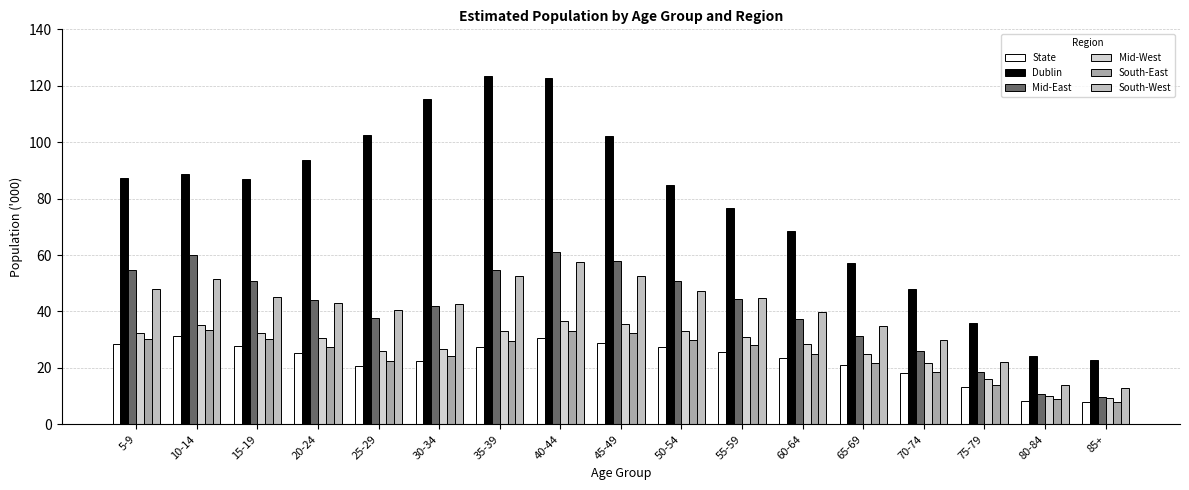

How many bars are there in each group?

6